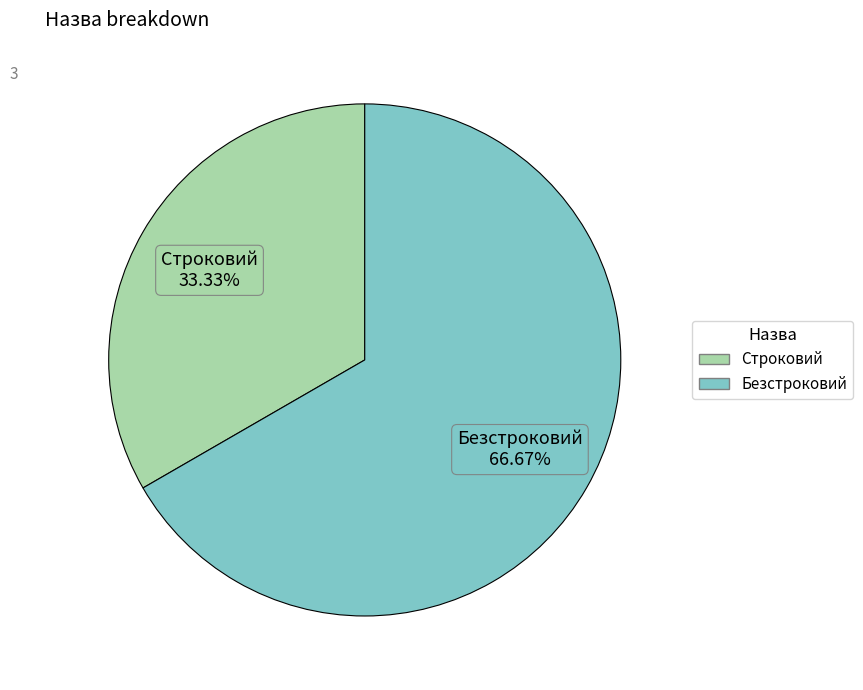

Is there any slice that represents more than half of the pie?

Yes